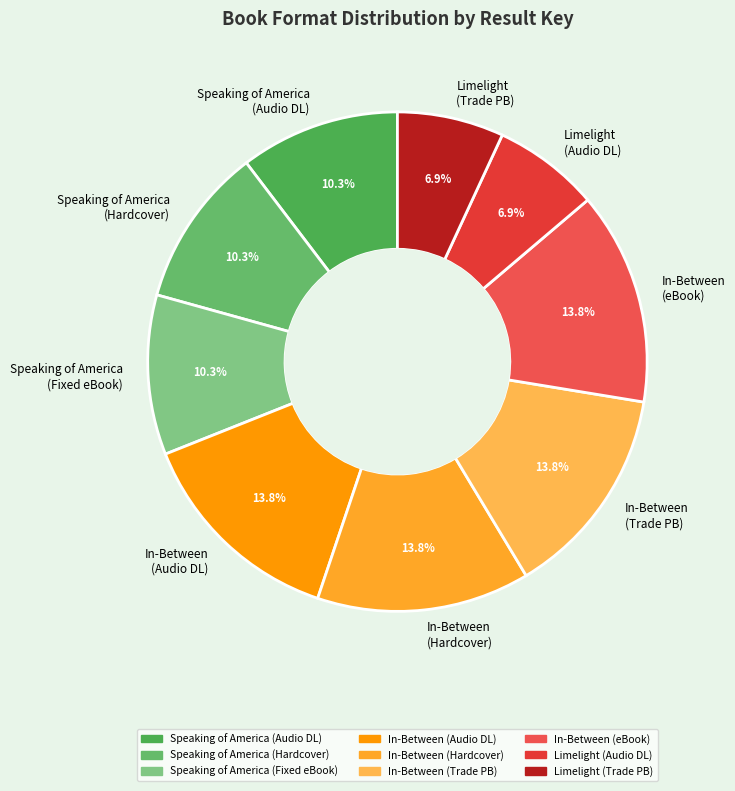

Is there any slice that represents more than half of the pie?

No